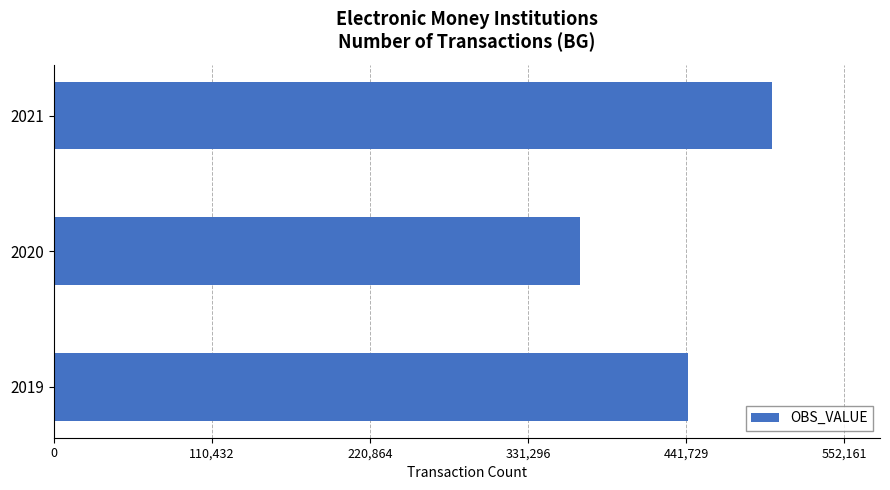

At which category does the chart reach its minimum across all series?

2020